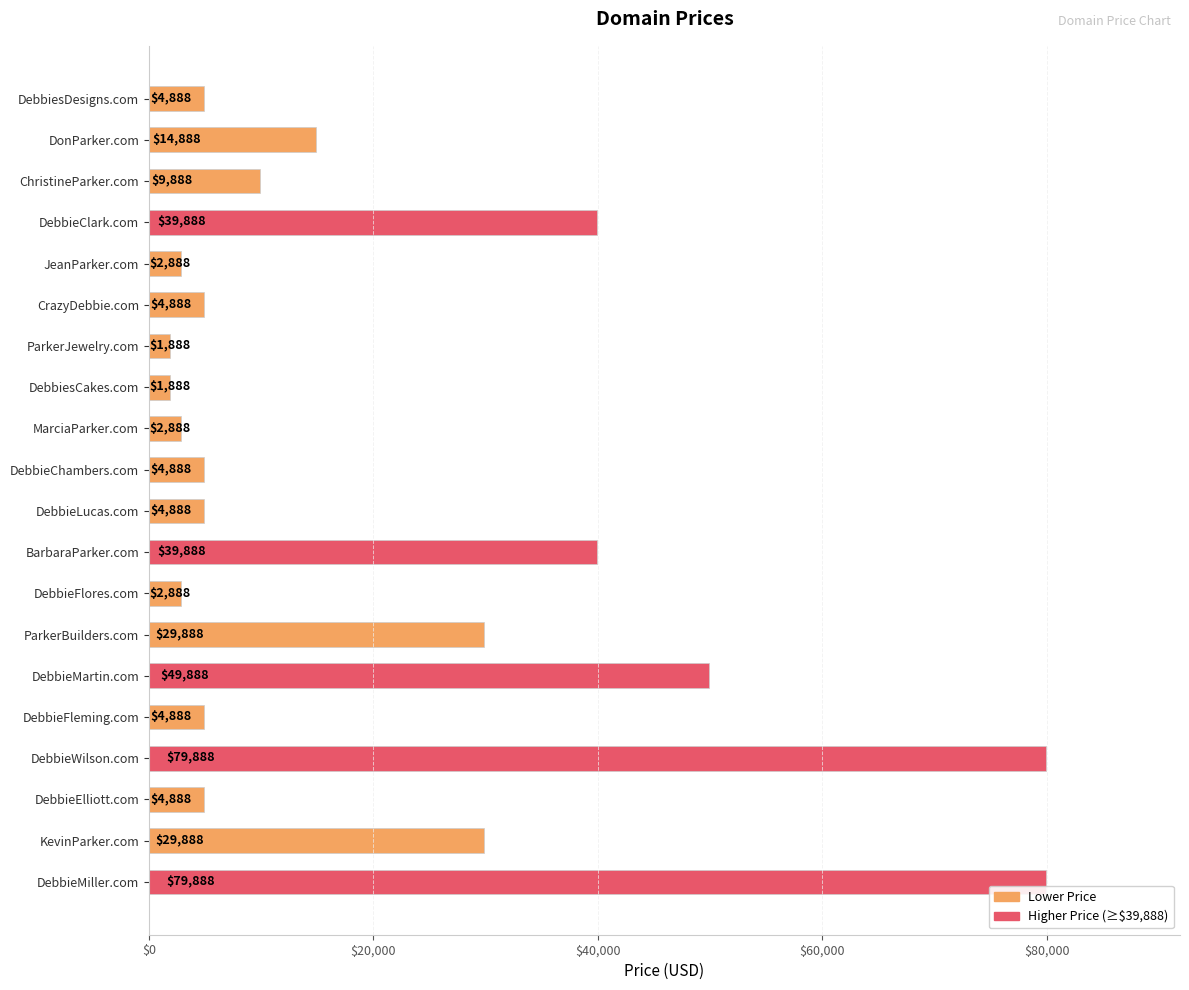

What is the minimum value shown in the chart?

1888